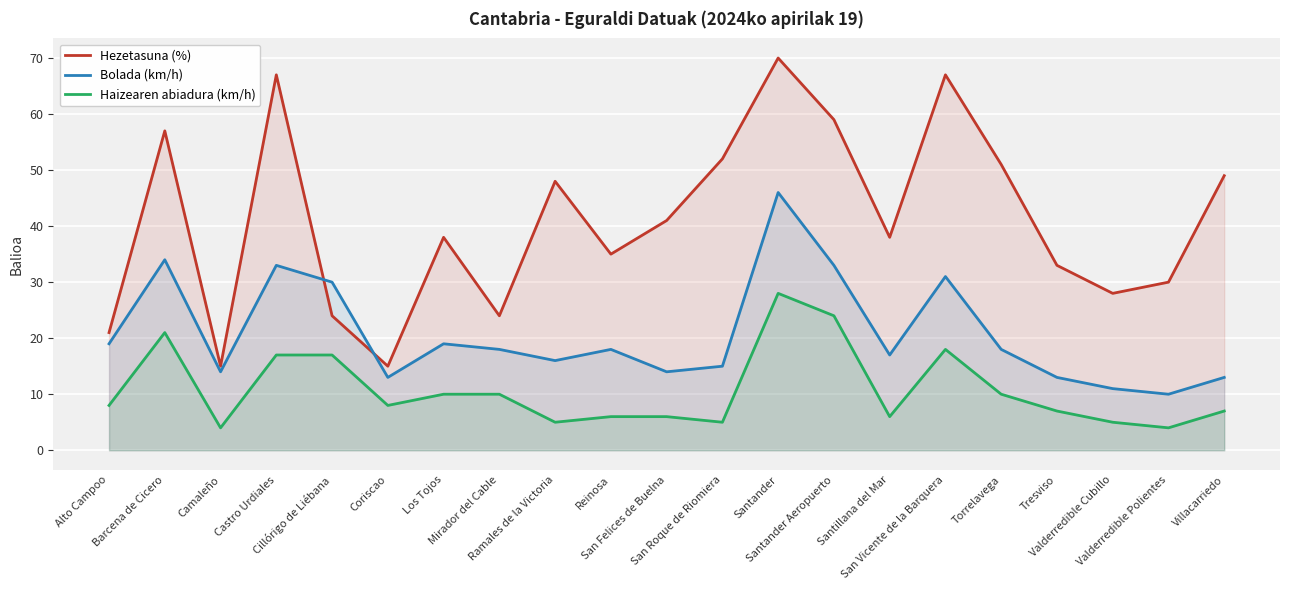

Rank the categories by Haizearen abiadura (km/h) value from highest to lowest.

Santander, Santander Aeropuerto, Barcena de Cicero, San Vicente de la Barquera, Castro Urdiales, Cillórigo de Liébana, Los Tojos, Mirador del Cable, Torrelavega, Alto Campoo, Coriscao, Tresviso, Villacarriedo, Reinosa, San Felices de Buelna, Santillana del Mar, Ramales de la Victoria, San Roque de Riomiera, Valderredible Cubillo, Camaleño, Valderredible Polientes